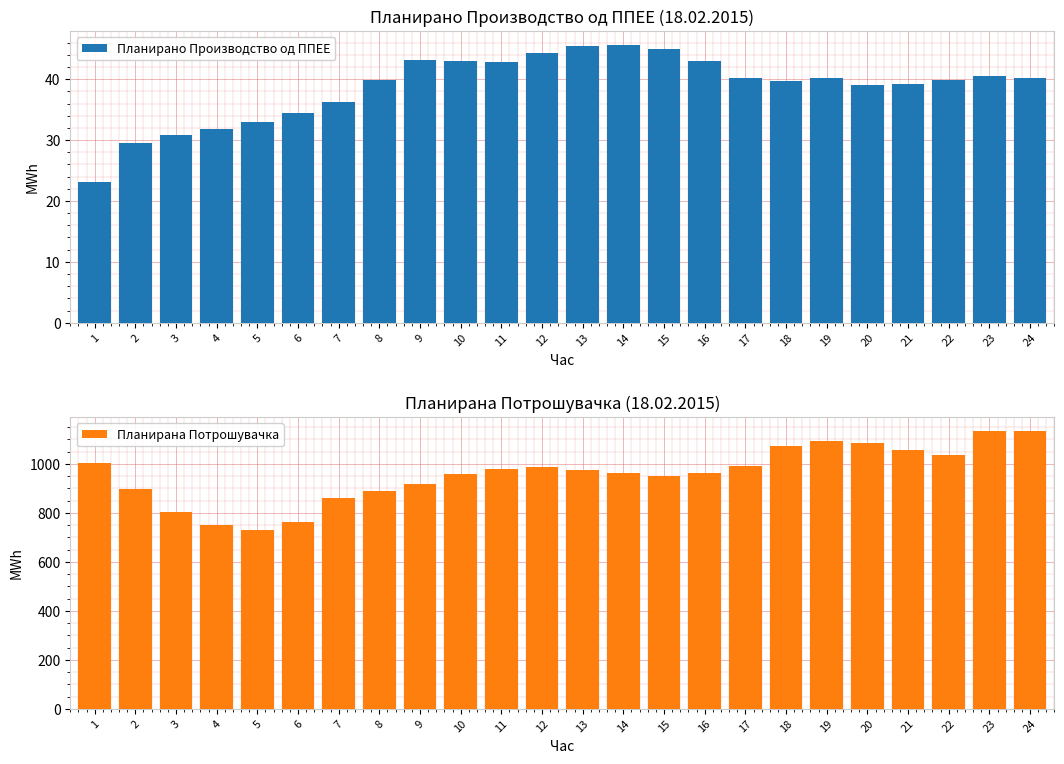

Reading left to right, what are all the values shown in this chart?

Планирано Производство од ППЕЕ: 23.1	29.5	30.8	31.8	33.0	34.5	36.3	39.9	43.1	43.0	42.9	44.2	45.4	45.6	44.9	43.0	40.2	39.7	40.2	39.0	39.1	39.9	40.5	40.2
Планирана Потрошувачка: 1005.2	895.4	802.7	751.2	731.7	762.5	860.4	888.9	919.3	959.1	977.4	985.7	973.5	964.2	949.5	963.9	989.6	1072.6	1092.9	1084.8	1054.3	1035.1	1133.3	1133.3